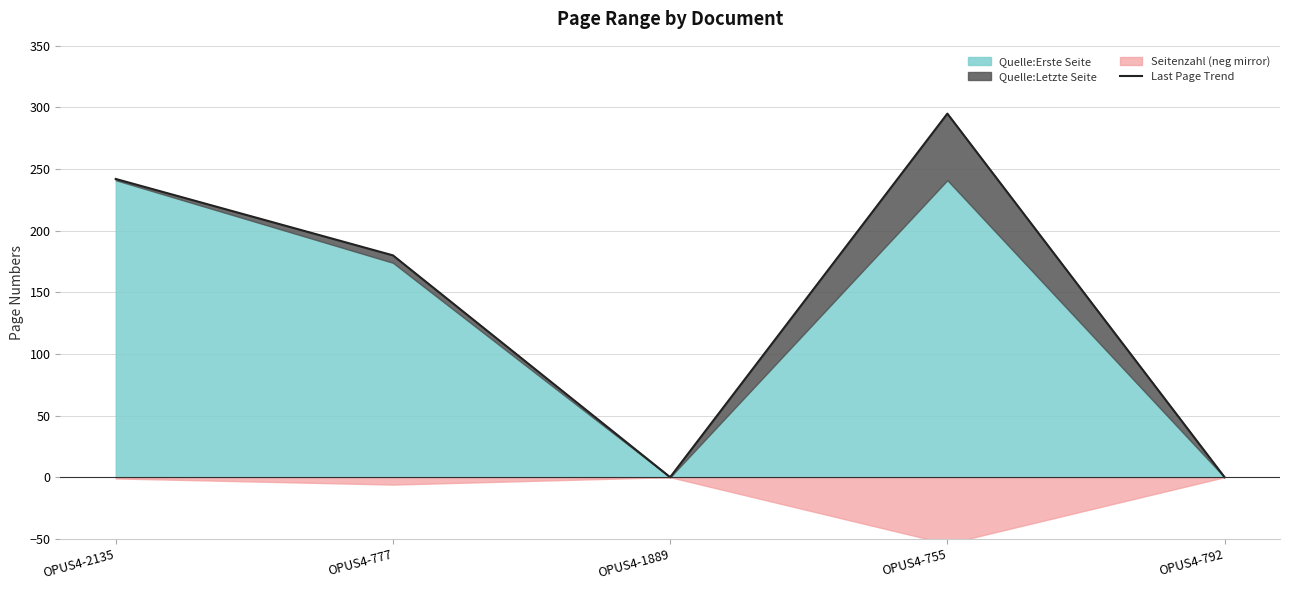

Where is the first local maximum?

OPUS4-755